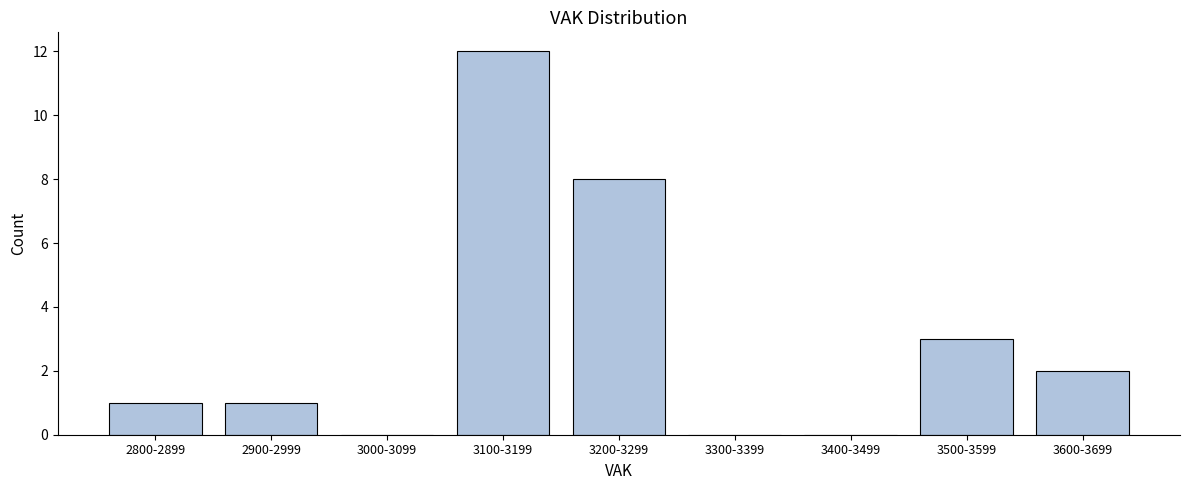

Reading right to left, extract all data points from this chart.

3600-3699=2	3500-3599=3	3400-3499=0	3300-3399=0	3200-3299=8	3100-3199=12	3000-3099=0	2900-2999=1	2800-2899=1